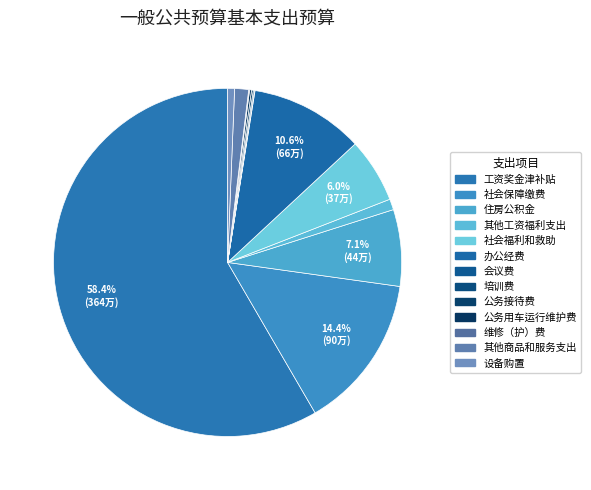

Rank the categories by value from highest to lowest.

工资奖金津补贴, 社会保障缴费, 办公经费, 住房公积金, 社会福利和救助, 其他商品和服务支出, 其他工资福利支出, 设备购置, 公务用车运行维护费, 公务接待费, 培训费, 维修（护）费, 会议费